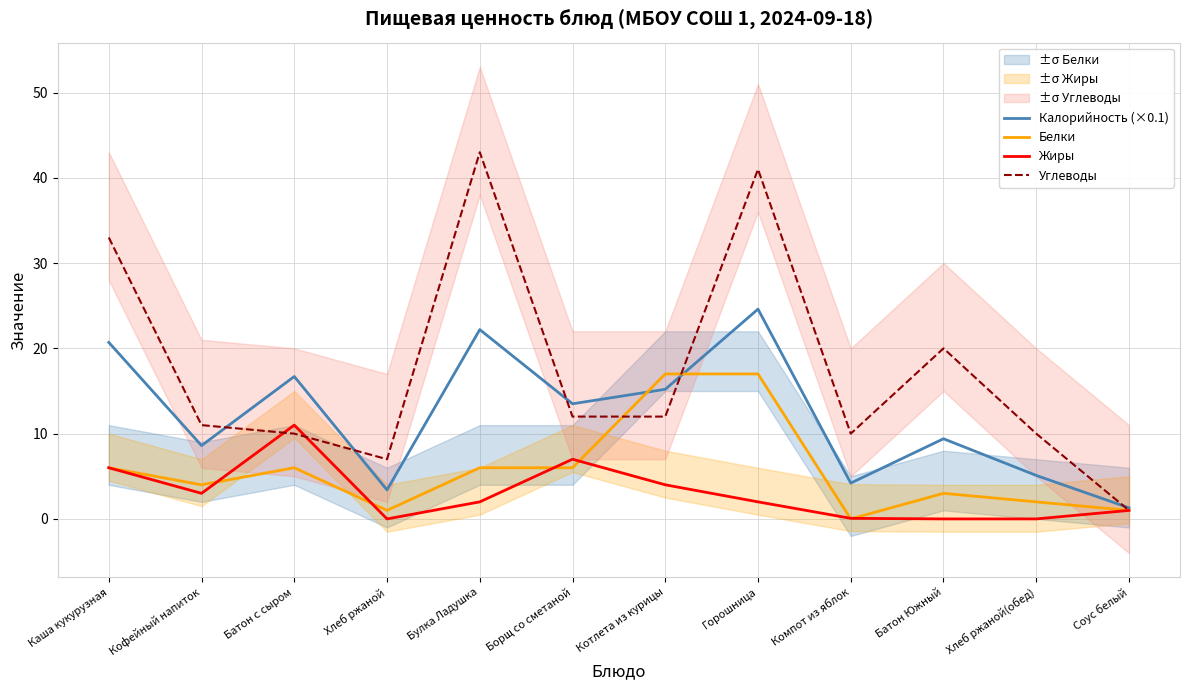

At which label does Углеводы first exceed 12?

Каша кукурузная